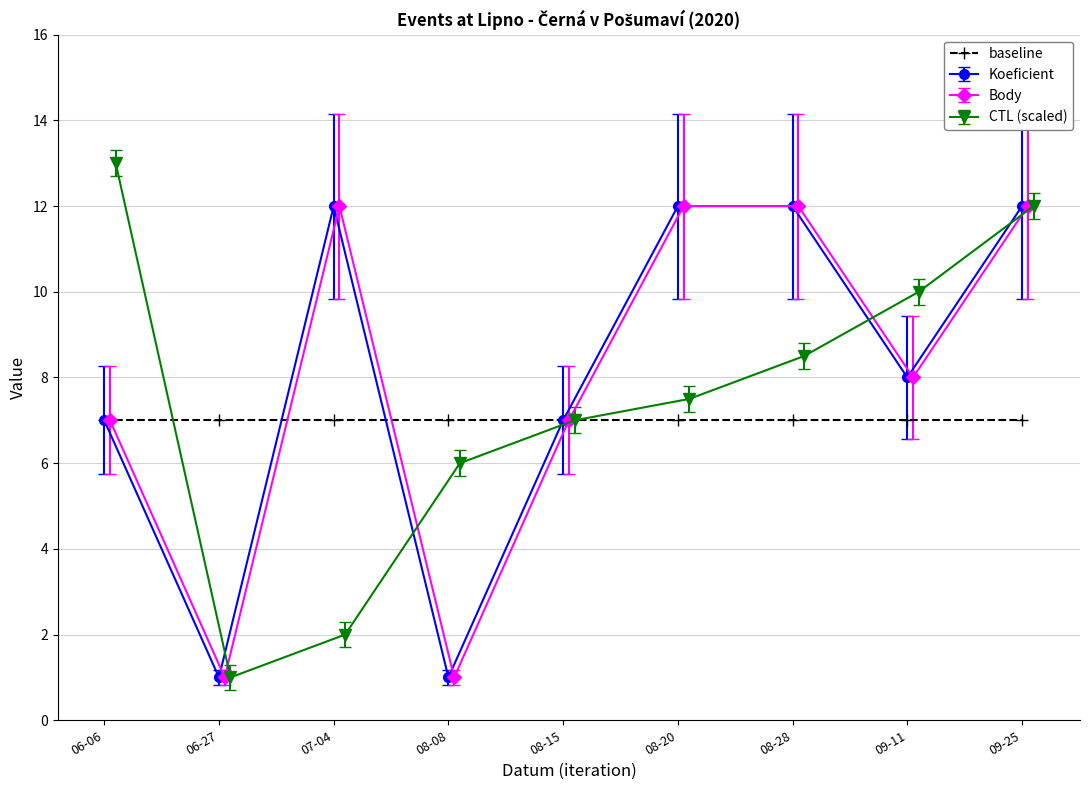

True or false: Body and Koeficient cross at least once.

False